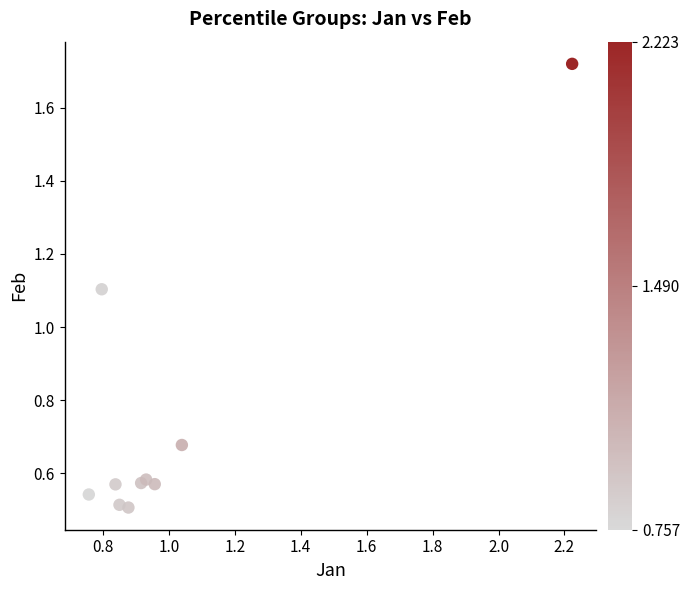

What Y value in the scatter plot is closest to 1?

1.1